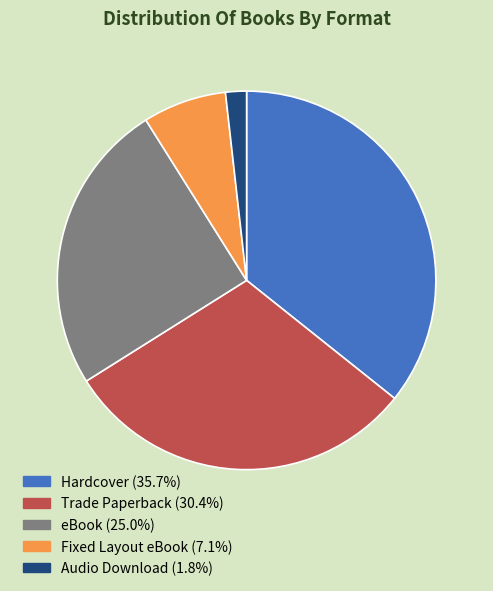

Which category has the smallest portion of the pie?

Audio Download